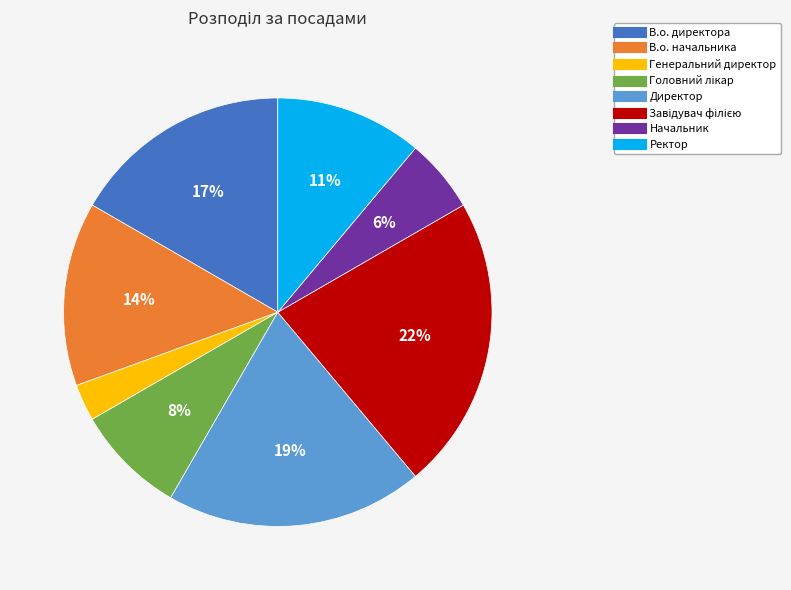

Is there any slice that represents more than half of the pie?

No